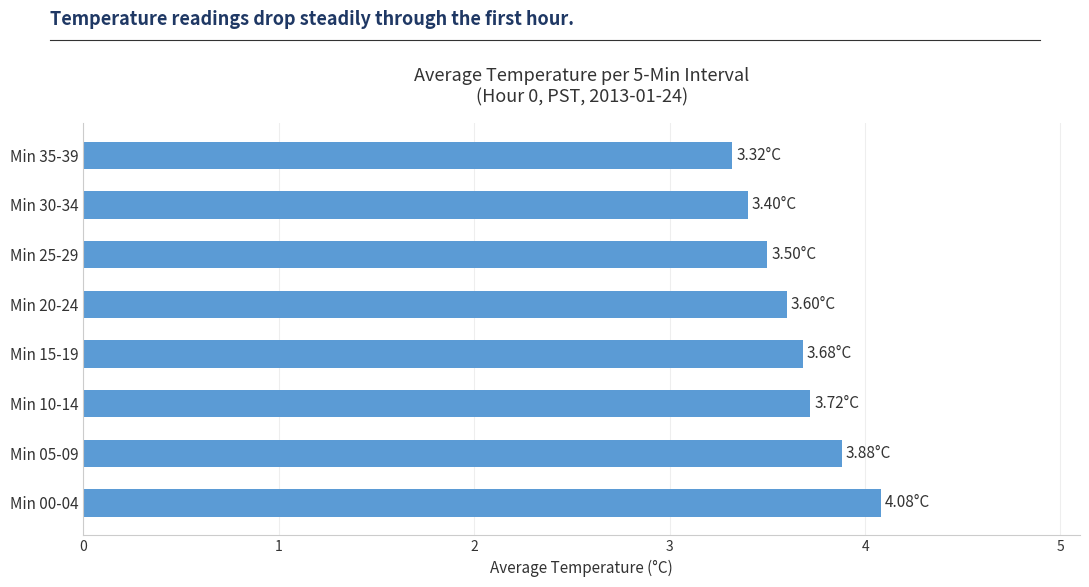

What is the difference between the maximum and minimum values?

0.8